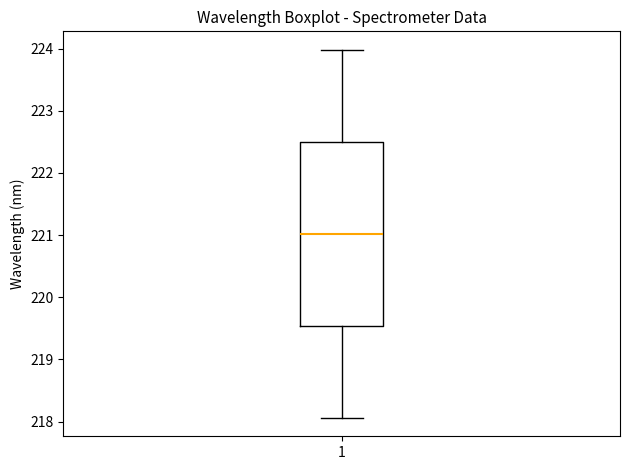

Read this box plot against the y-axis: the position of the median line, the range covered by the box, and the ends of both whiskers. The values are not printed on the chart, so give them approximately, as read against the axis.

median 221.0, box 219.5 to 222.5, whiskers 218.1 to 224.0